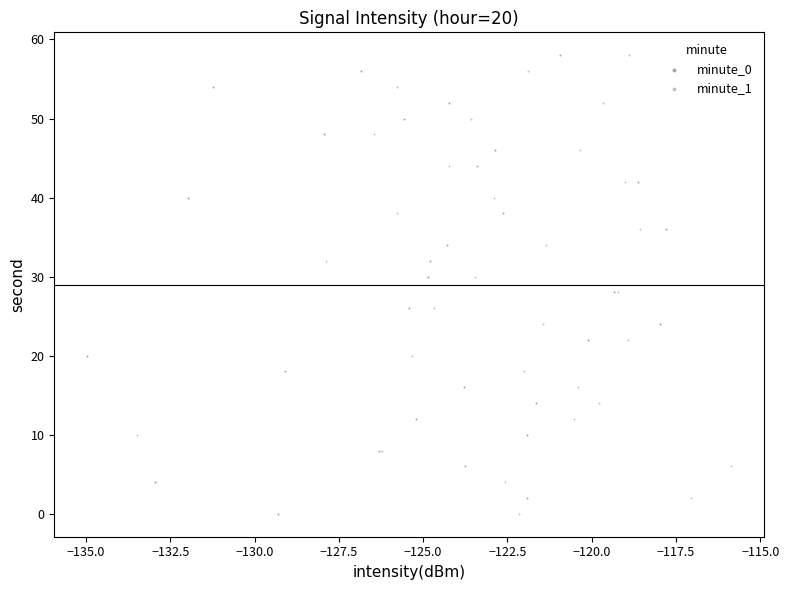

What are all the series names shown in the legend?

minute_0, minute_1